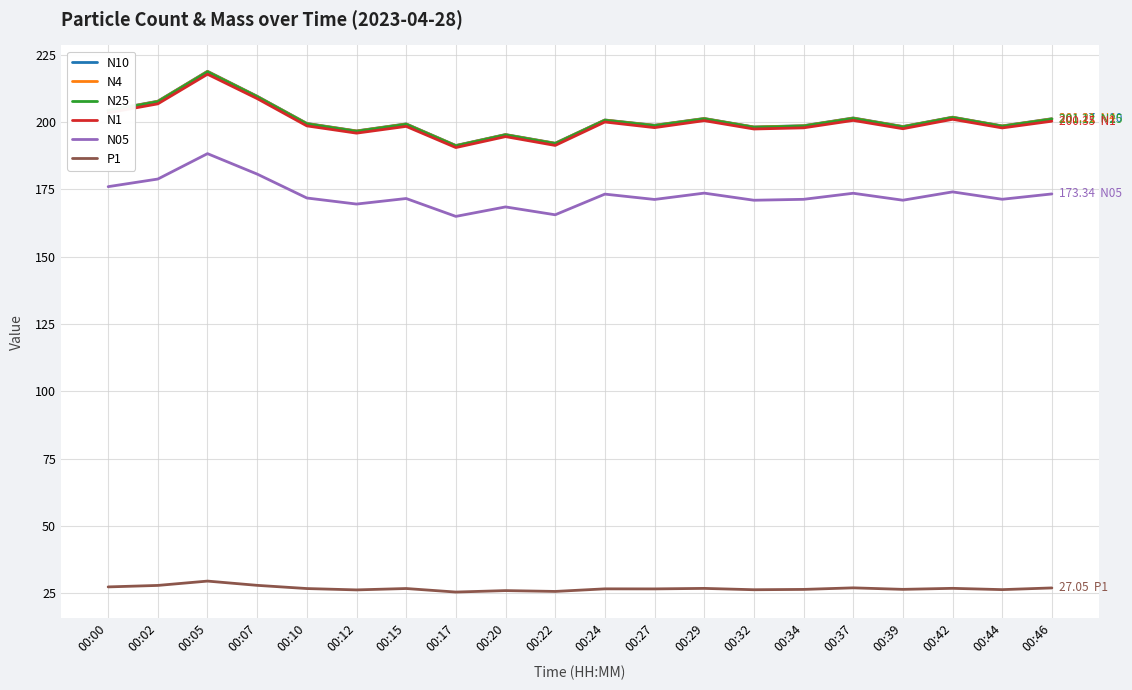

Is the value of N10 at 00:10 greater than the value of P1 at 00:34?

Yes